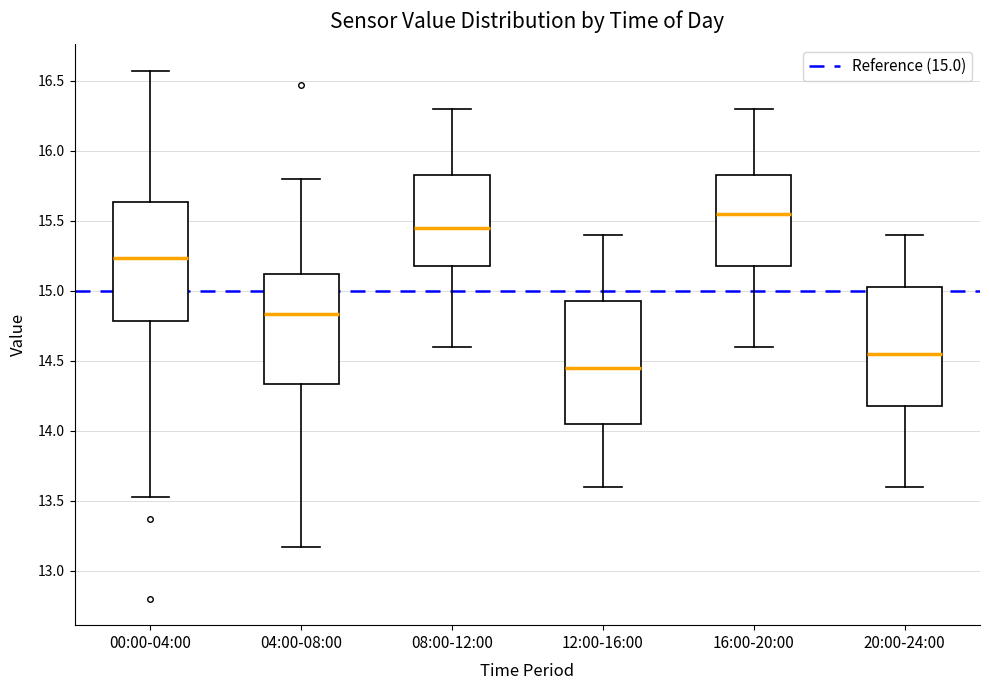

Where does the upper whisker of the box for 20:00-24:00 end on the y-axis? The values are not printed on the chart, so give them approximately, as read against the axis.

15.40